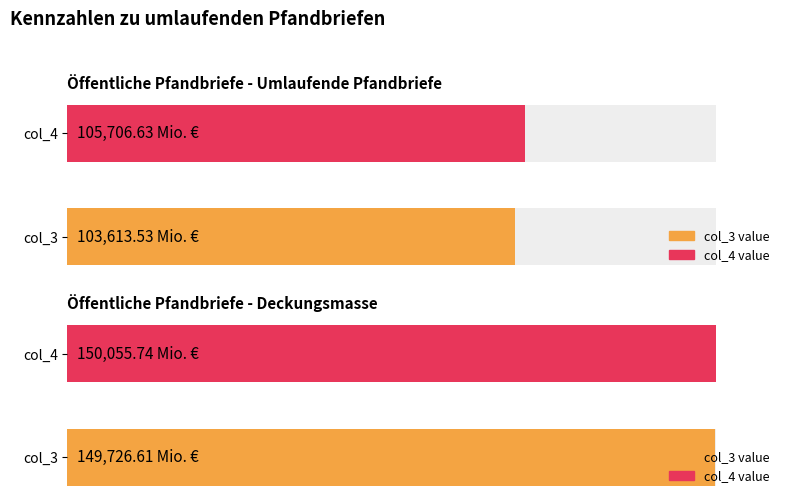

True or false: Umlaufende Pfandbriefe has a value of 105706.6 at col_4.

True